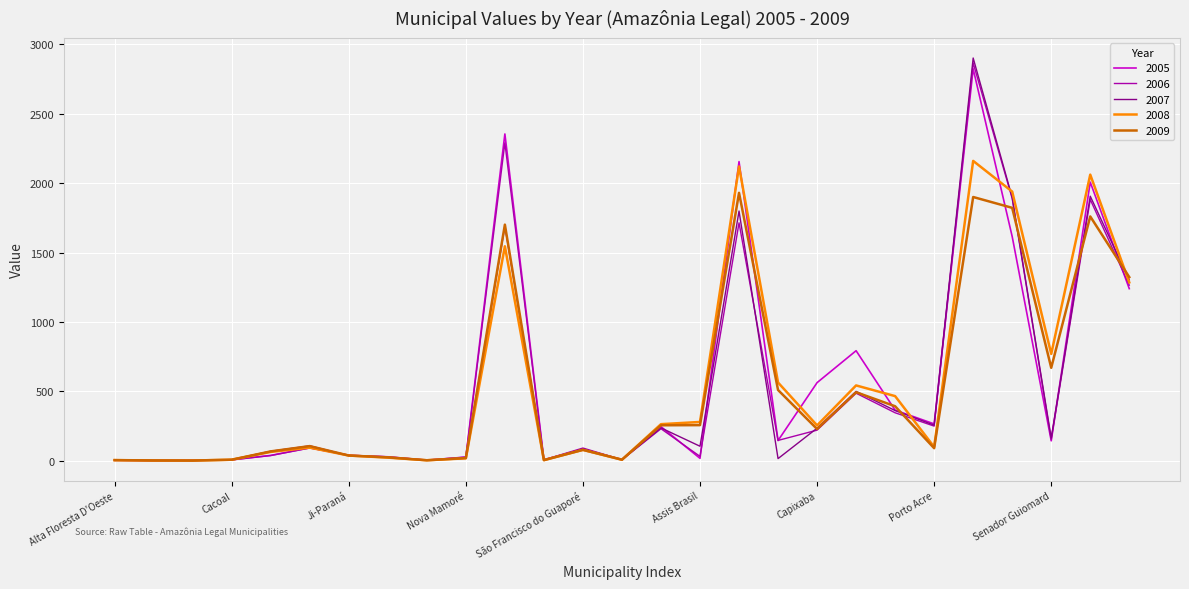

How many lines are shown in the chart?

5